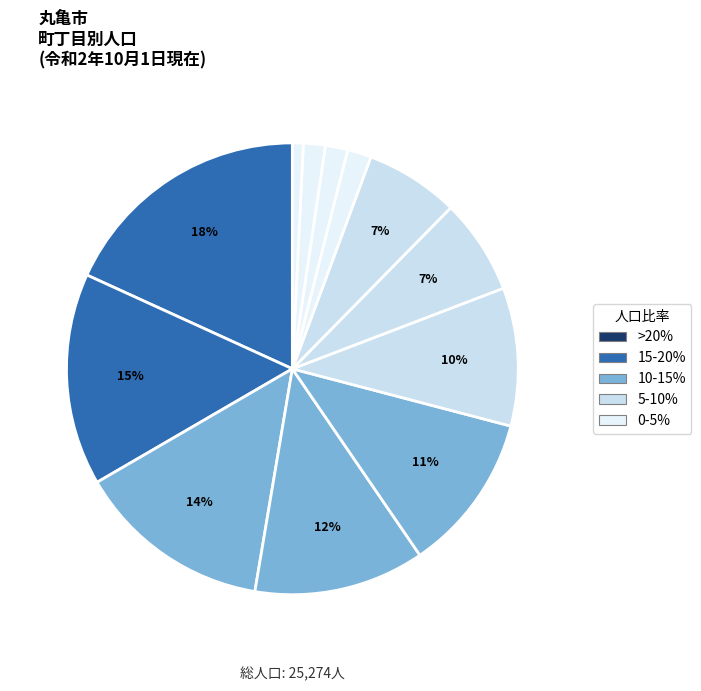

How many slices are in this pie chart?

12